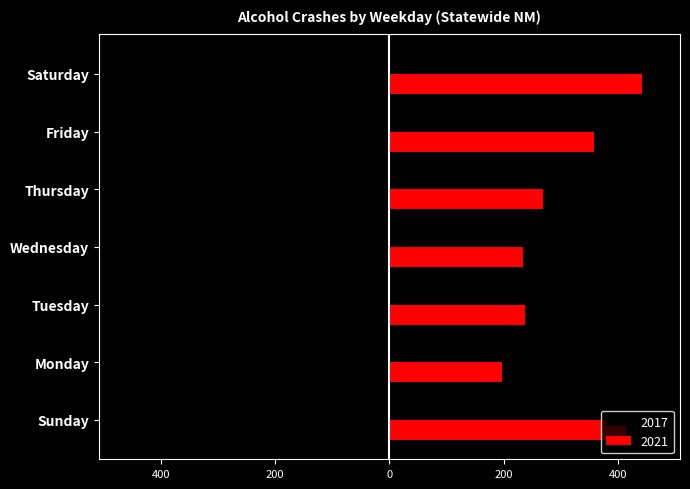

What is the label of the 2nd bar from the left?

Monday